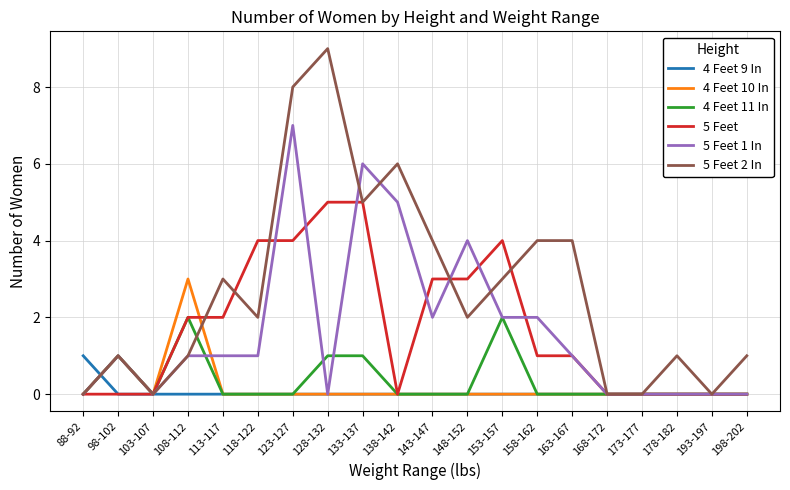

The 5 Feet 2 In series shows 4 at 88-92. True or false?

False